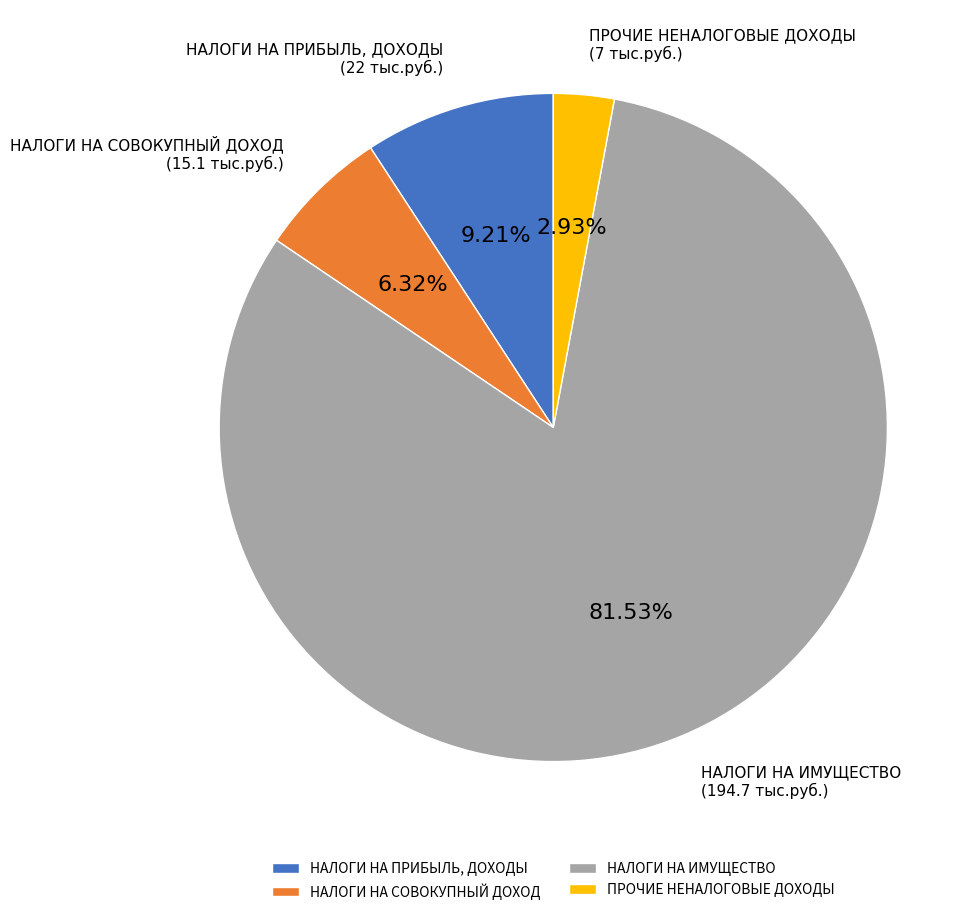

To the nearest percent, what is the average slice percentage?

25%